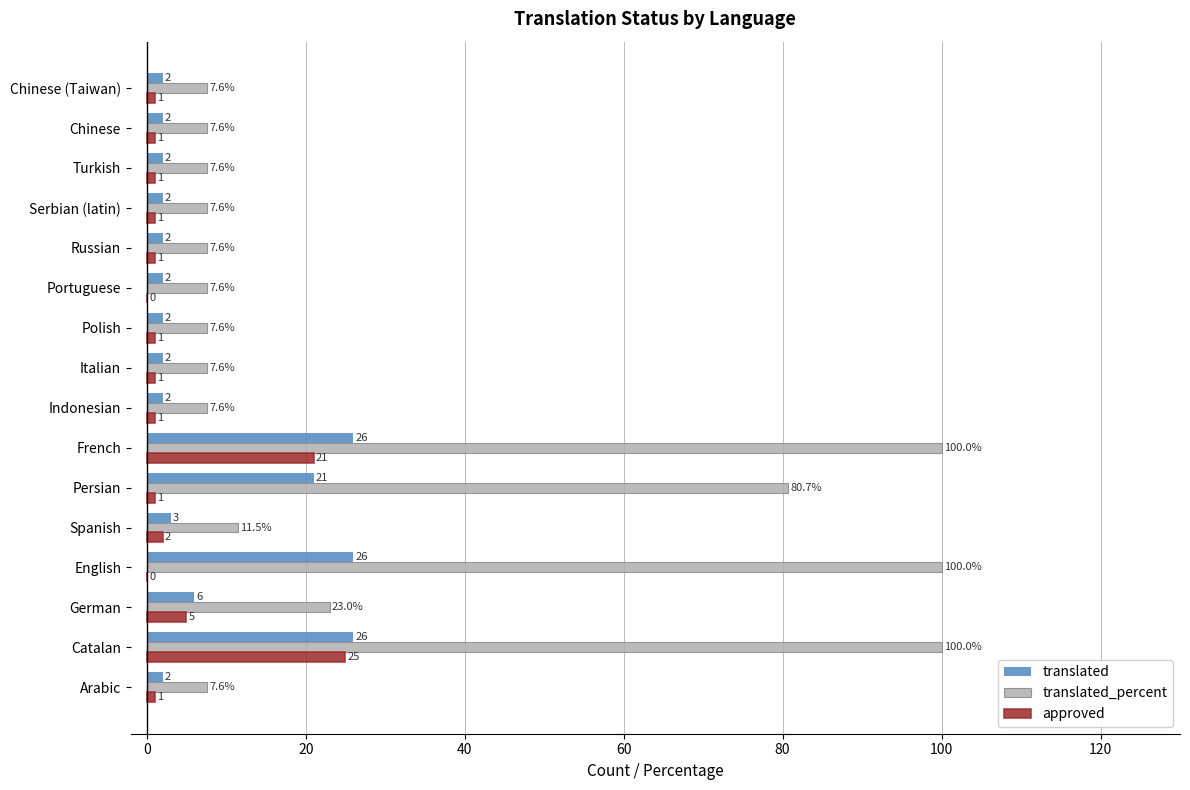

What is the maximum value shown in the chart?

100.0